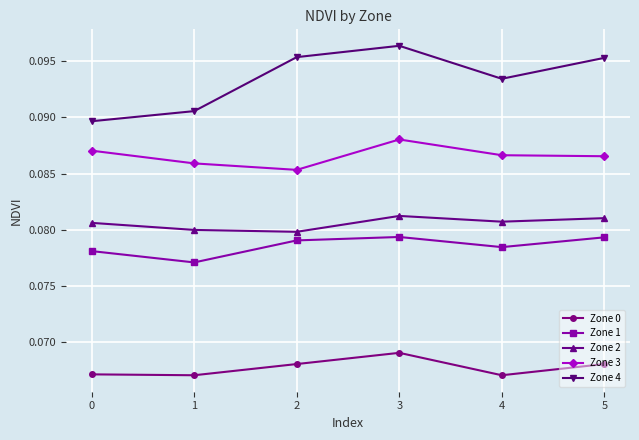

At how many categories does at least one series exceed 0?

6